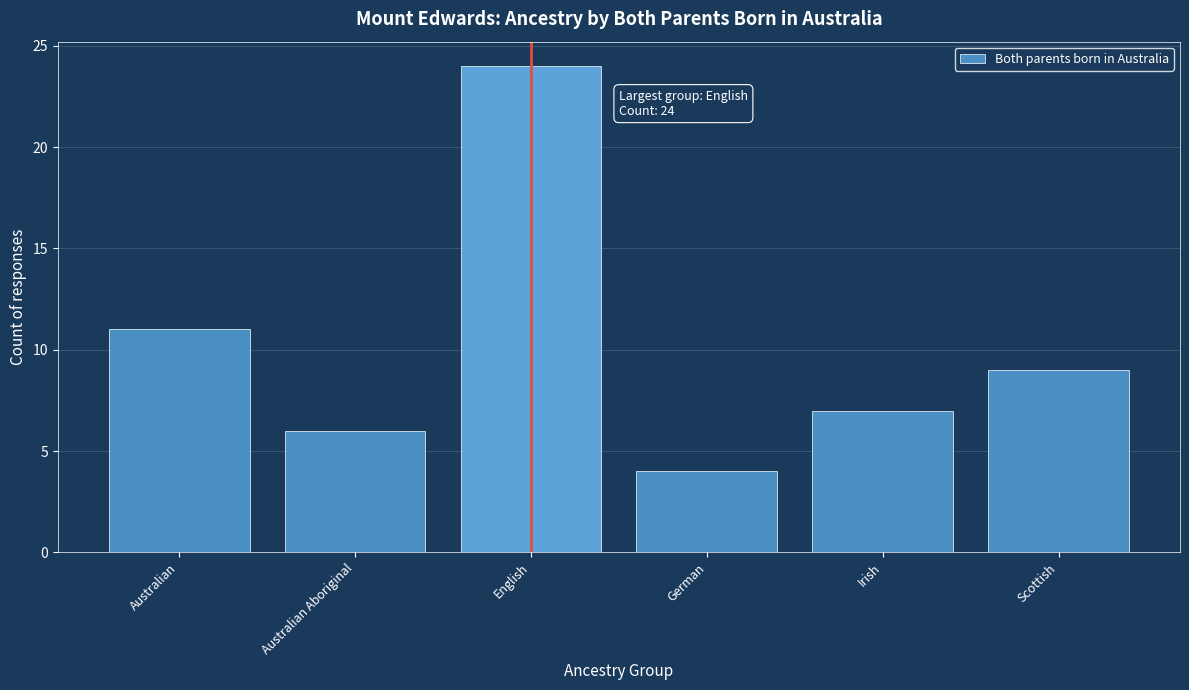

Reading left to right, transcribe all the data shown in this chart.

Australian=11	Australian Aboriginal=6	English=24	German=4	Irish=7	Scottish=9